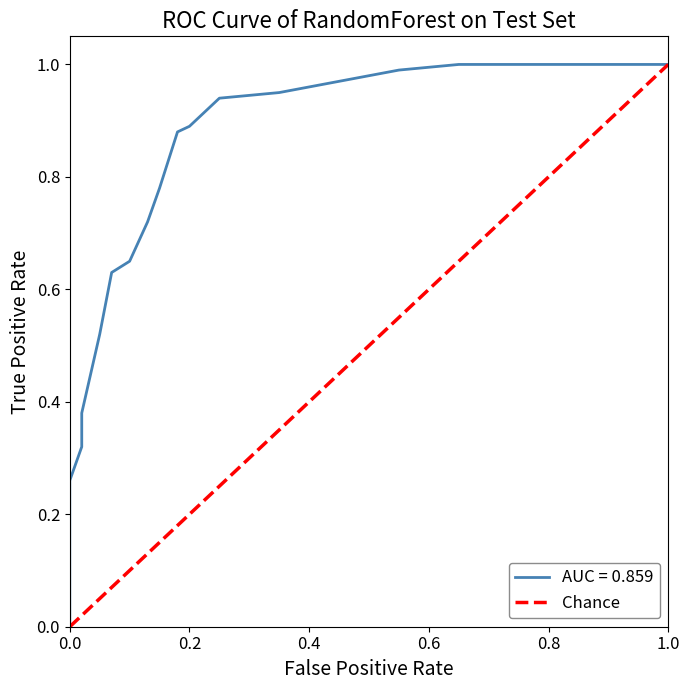

Is it true that the value at 0.0 is 1?

False